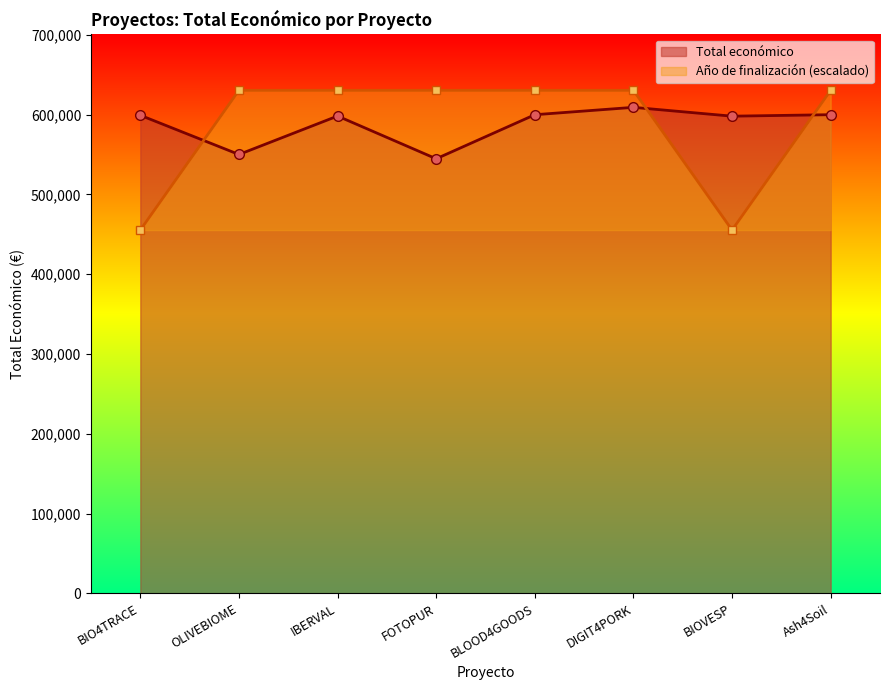

At which label is the value closest to 576976?

BIOVESP